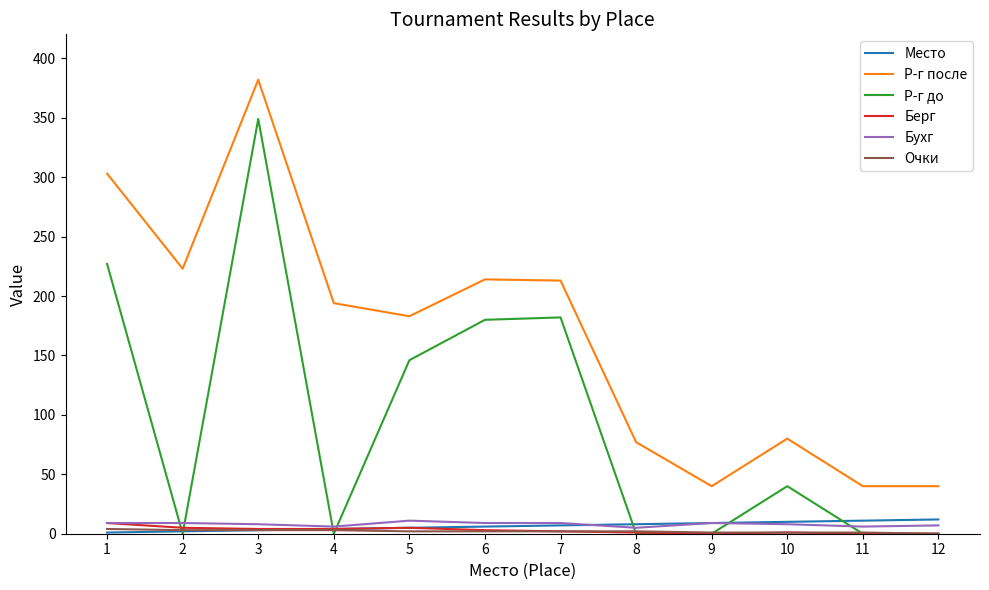

What is the highest value of the Р-г до series?

349